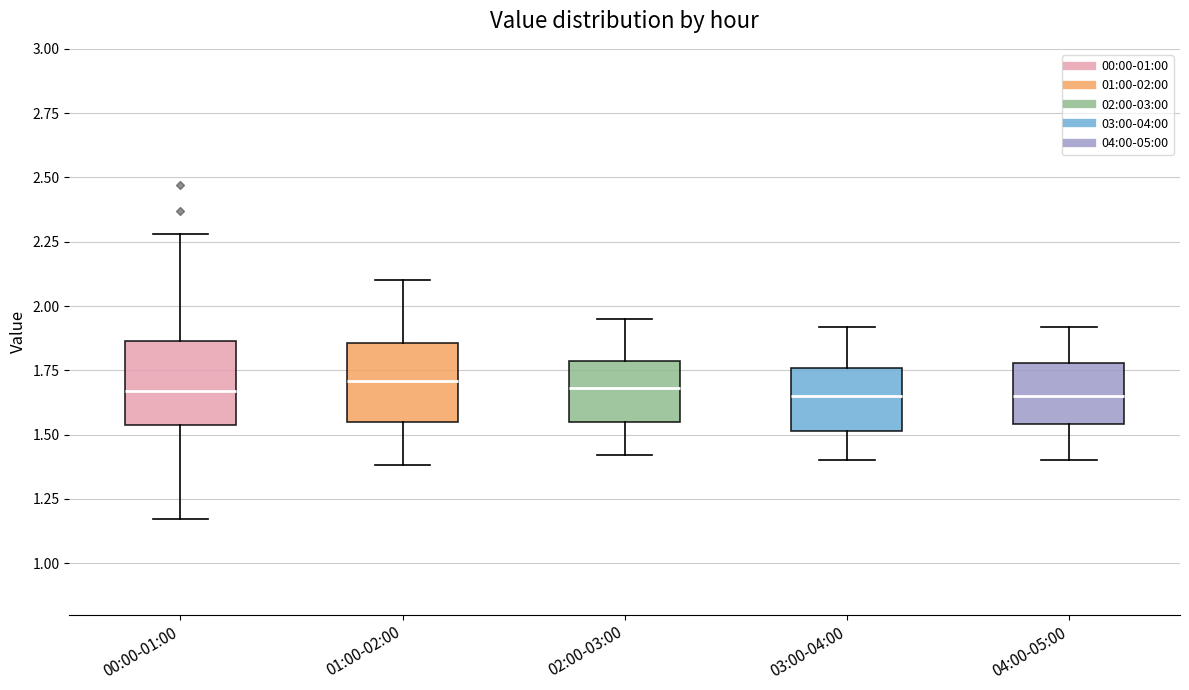

Where does the median line of the box for 04:00-05:00 sit on the y-axis? The values are not printed on the chart, so give them approximately, as read against the axis.

1.65